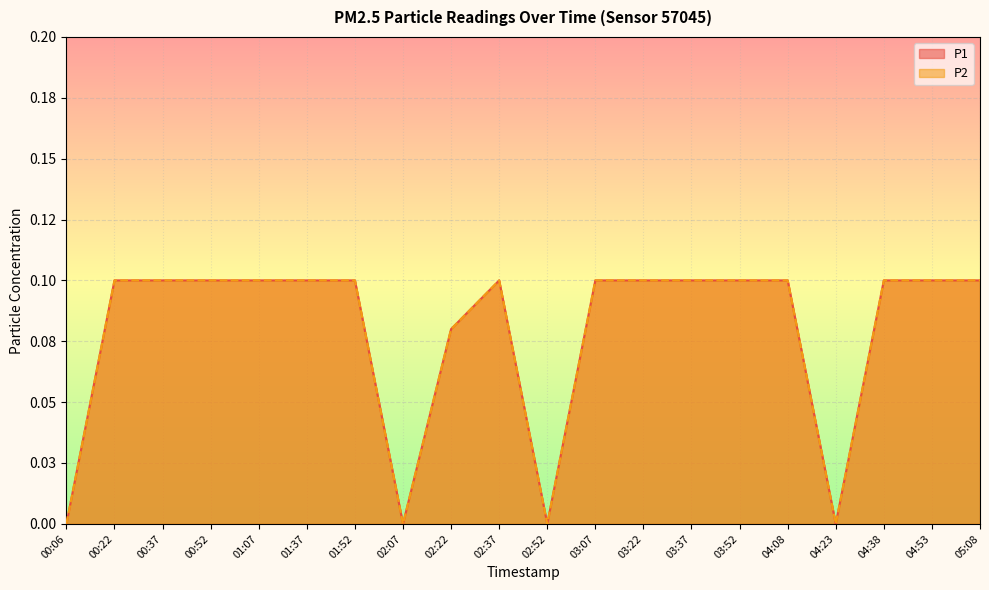

List the labels in order of P1 value, largest first.

00:22, 00:37, 00:52, 01:07, 01:37, 01:52, 02:37, 03:07, 03:22, 03:37, 03:52, 04:08, 04:38, 04:53, 05:08, 02:22, 00:06, 02:07, 02:52, 04:23